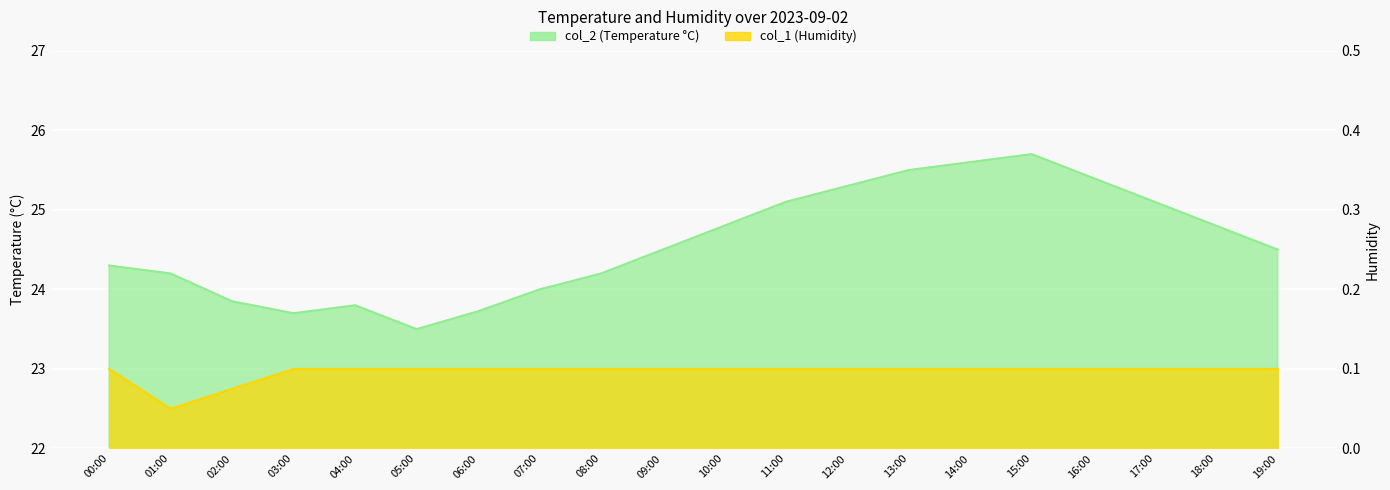

Between 15:00 and 10:00, which is larger?

15:00